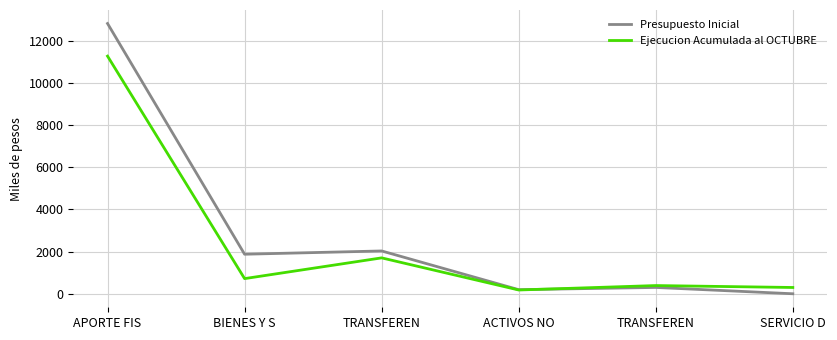

What is the label of the 5th point from the left?

TRANSFEREN